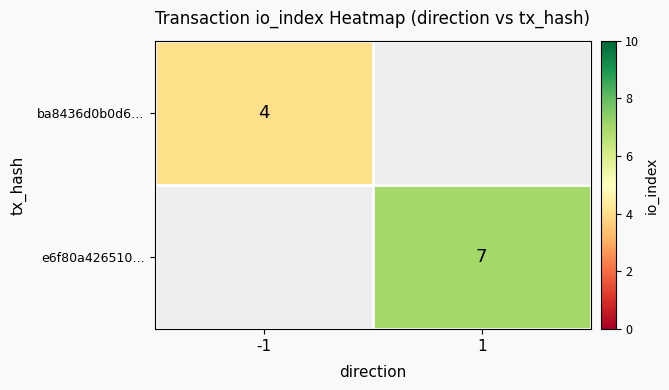

The value of e6f80a426510… at 1 is 11.8. True or false?

False